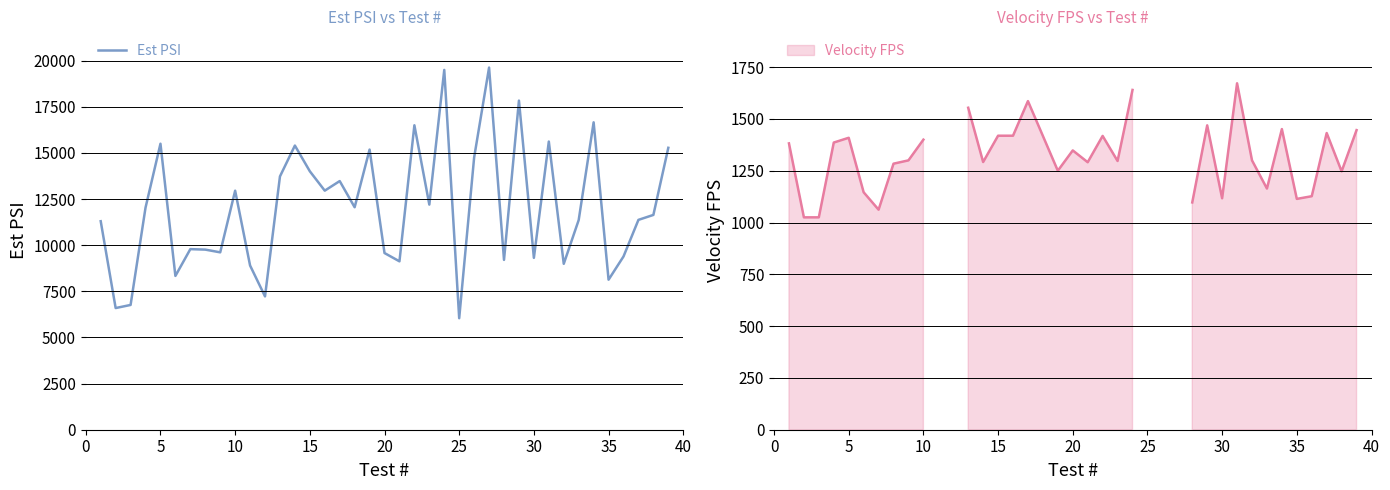

Is this an area chart (filled region under the line)?

No